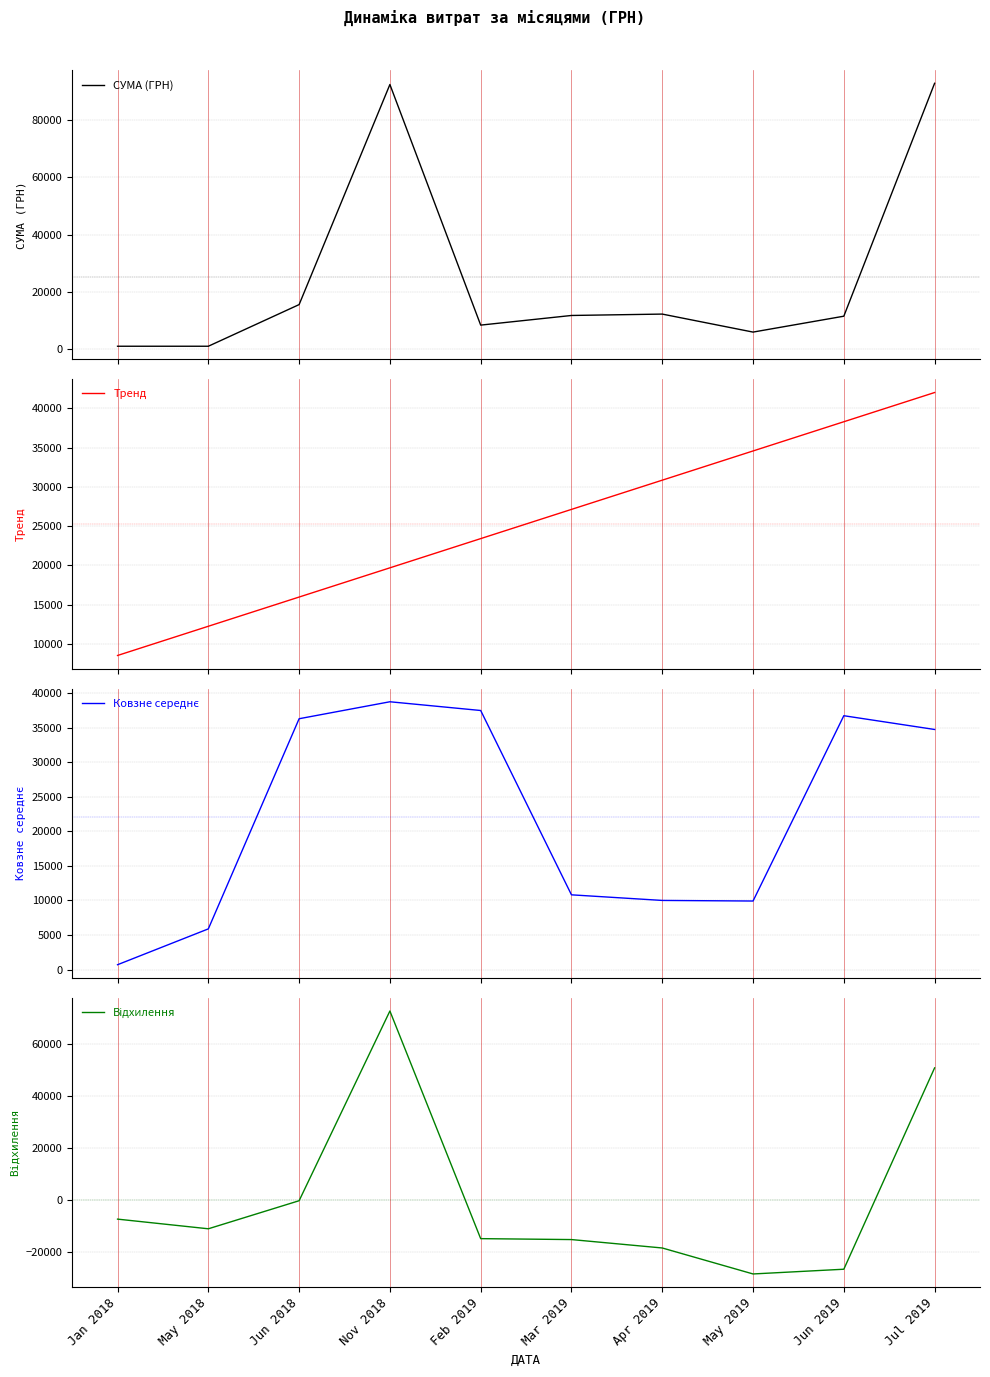

True or false: Тренд and СУМА (ГРН) cross at least once.

True